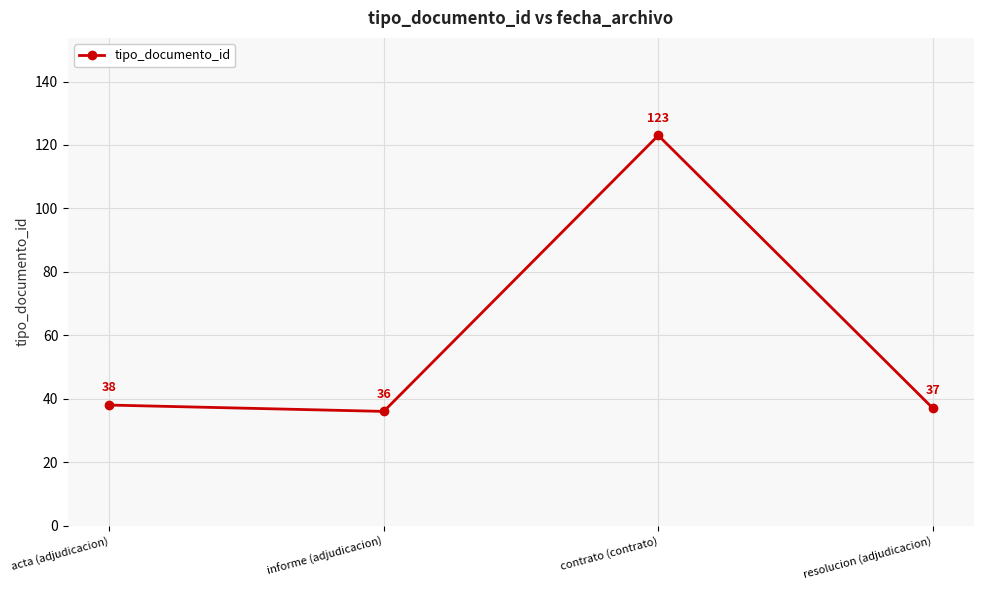

How many series are shown in this chart?

1